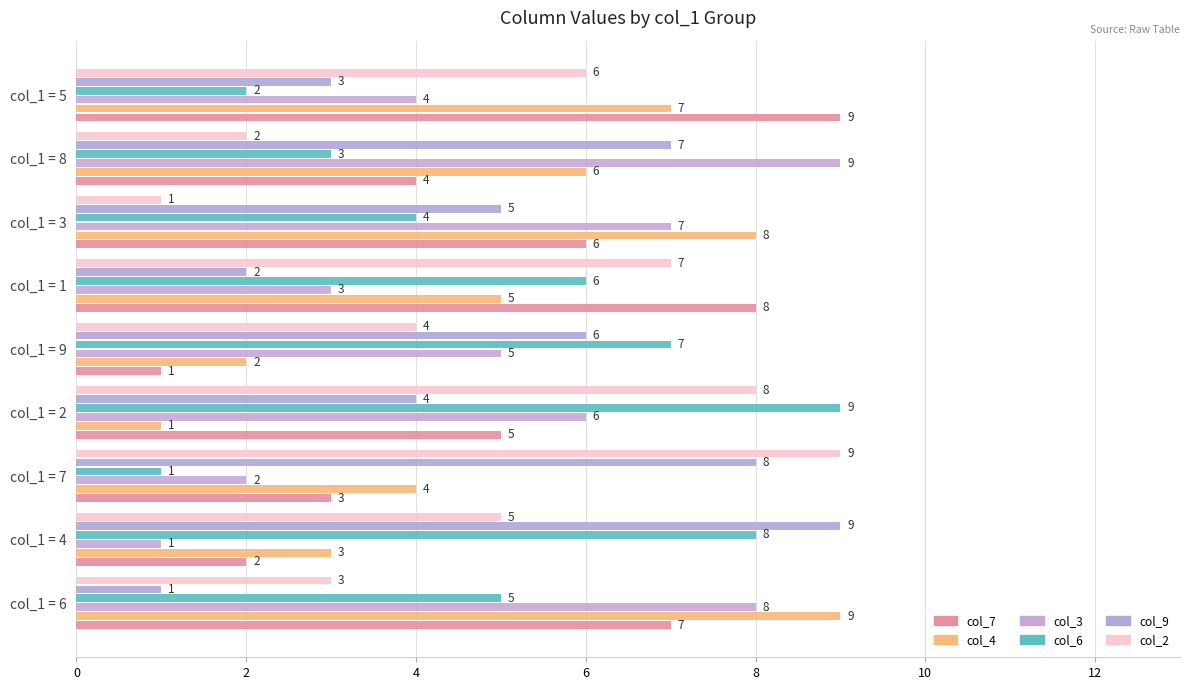

Count the number of categories in the chart.

9